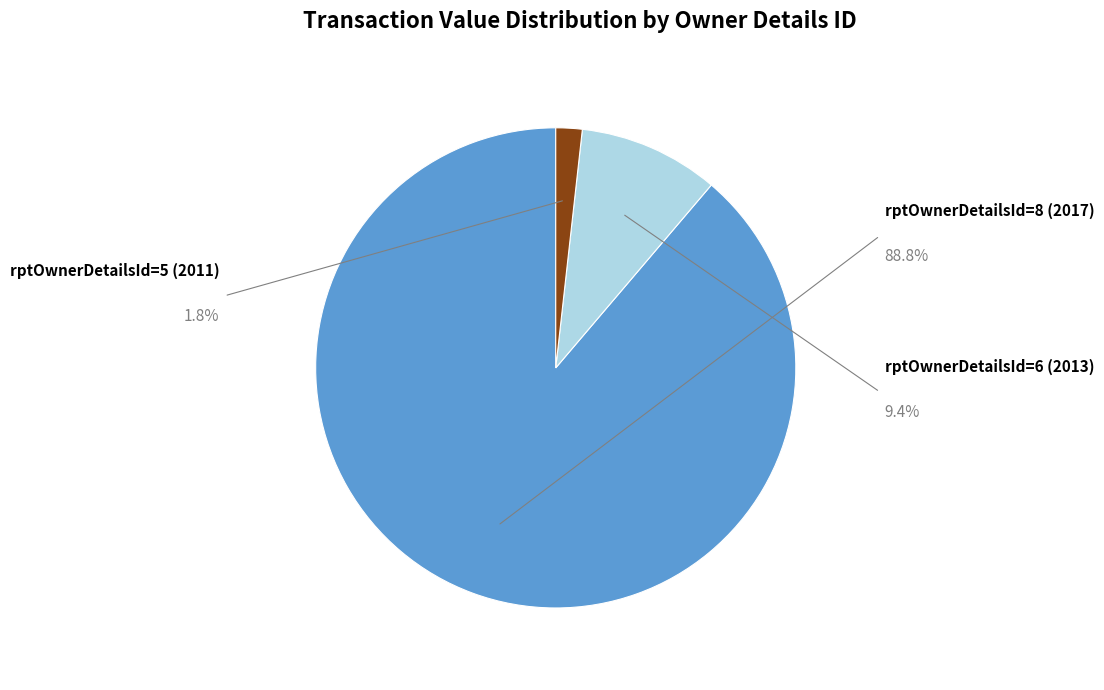

Is there a majority slice in this chart?

Yes